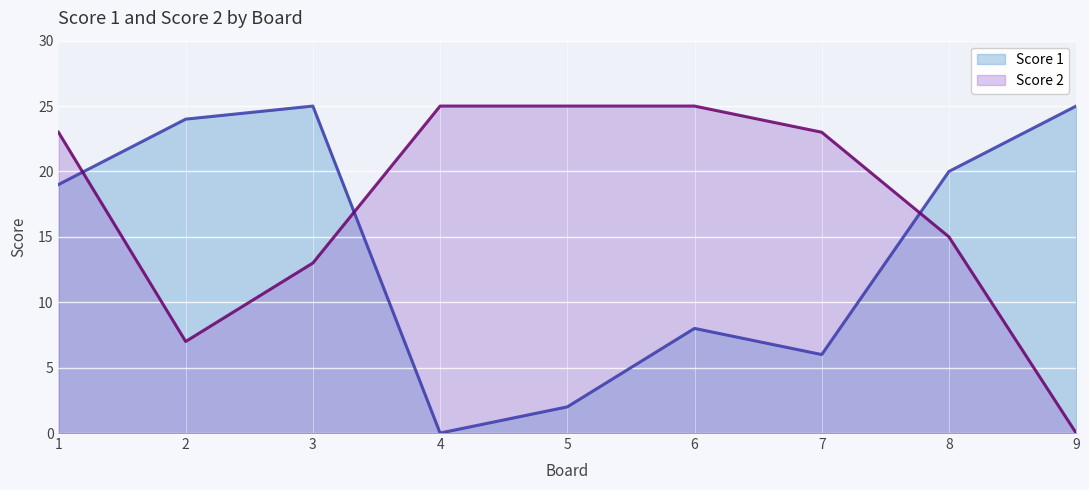

Which has a higher value, 8 or 7?

8